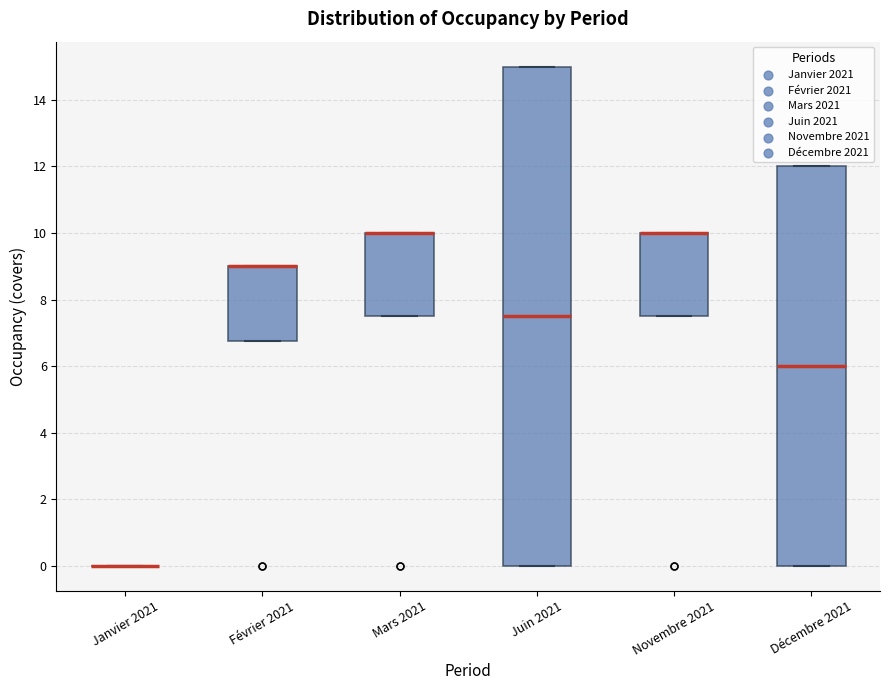

Reading left to right, transcribe this box plot: for each box, give where its median line is, the range the box spans, and where its two whiskers end, as read against the y-axis. The values are not printed on the chart, so give them approximately, as read against the axis.

Janvier 2021: box collapsed to a line at 0.0, whiskers 0.0 to 0.0
Février 2021: median 9.0 (drawn on the box's upper edge), box 6.8 to 9.0, whiskers 6.8 to 9.0
Mars 2021: median 10.0 (drawn on the box's upper edge), box 7.6 to 10.0, whiskers 7.6 to 10.0
Juin 2021: median 7.6, box 0.0 to 15.0, whiskers 0.0 to 15.0
Novembre 2021: median 10.0 (drawn on the box's upper edge), box 7.6 to 10.0, whiskers 7.6 to 10.0
Décembre 2021: median 6.0, box 0.0 to 12.0, whiskers 0.0 to 12.0